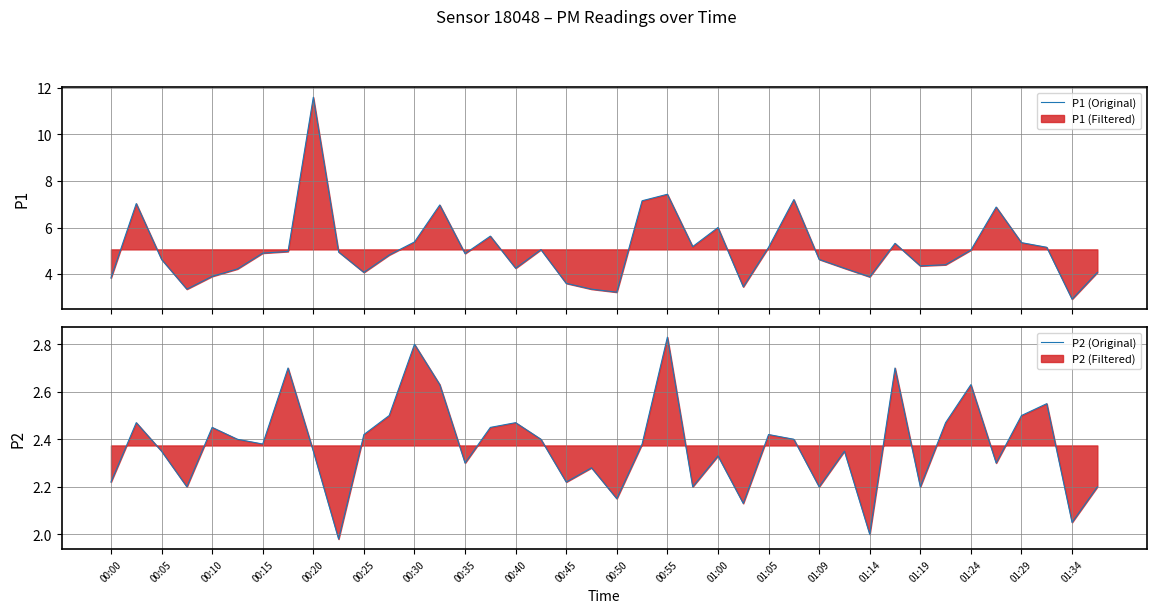

True or false: P1 (Original) and P2 (Original) cross at least once.

False